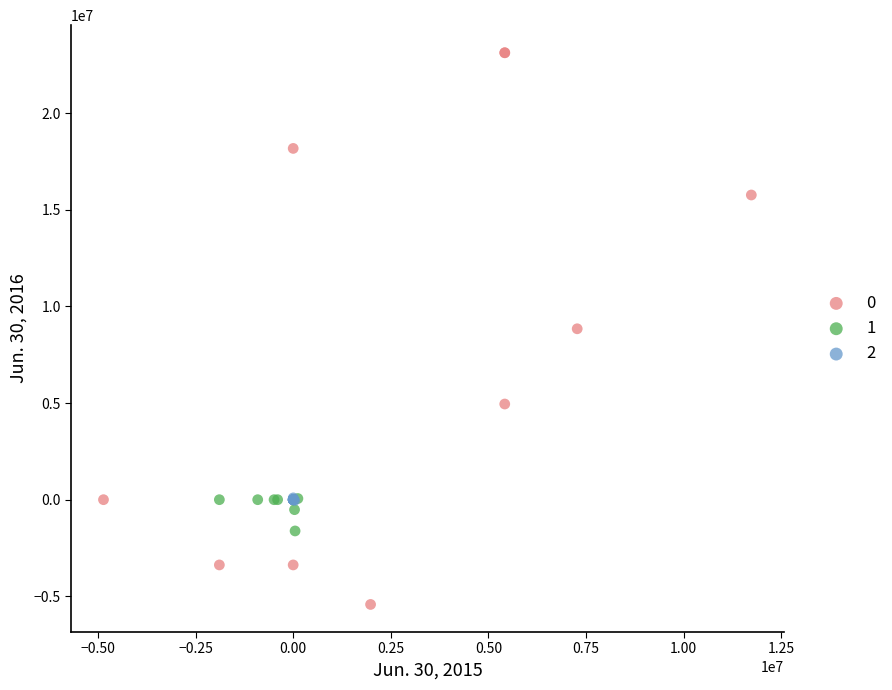

What are all the series names shown in the legend?

0, 1, 2